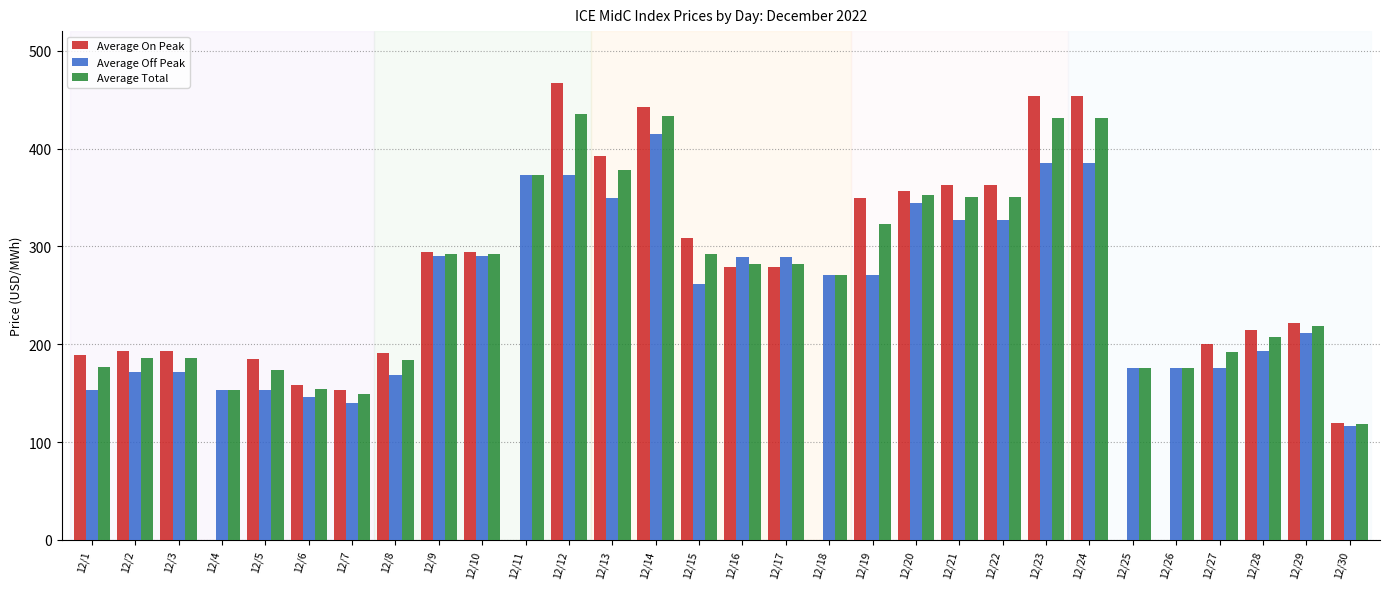

How many categories are shown in the chart?

30